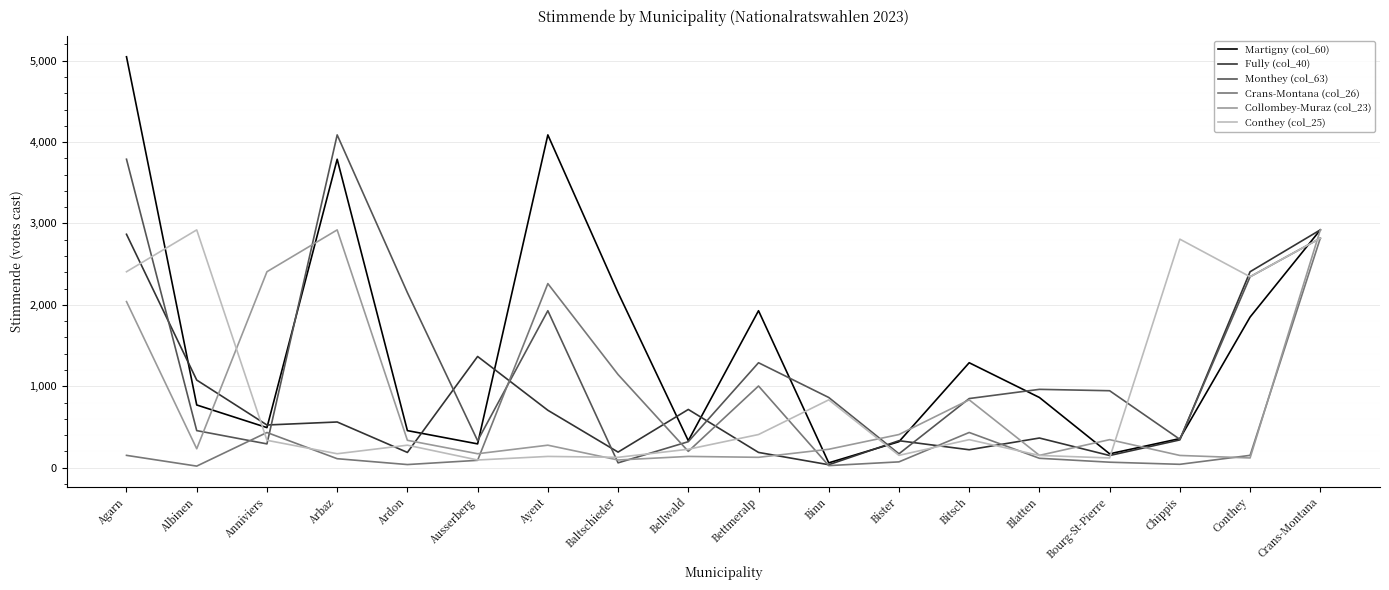

At which category is the sum across all series the highest?

Crans-Montana